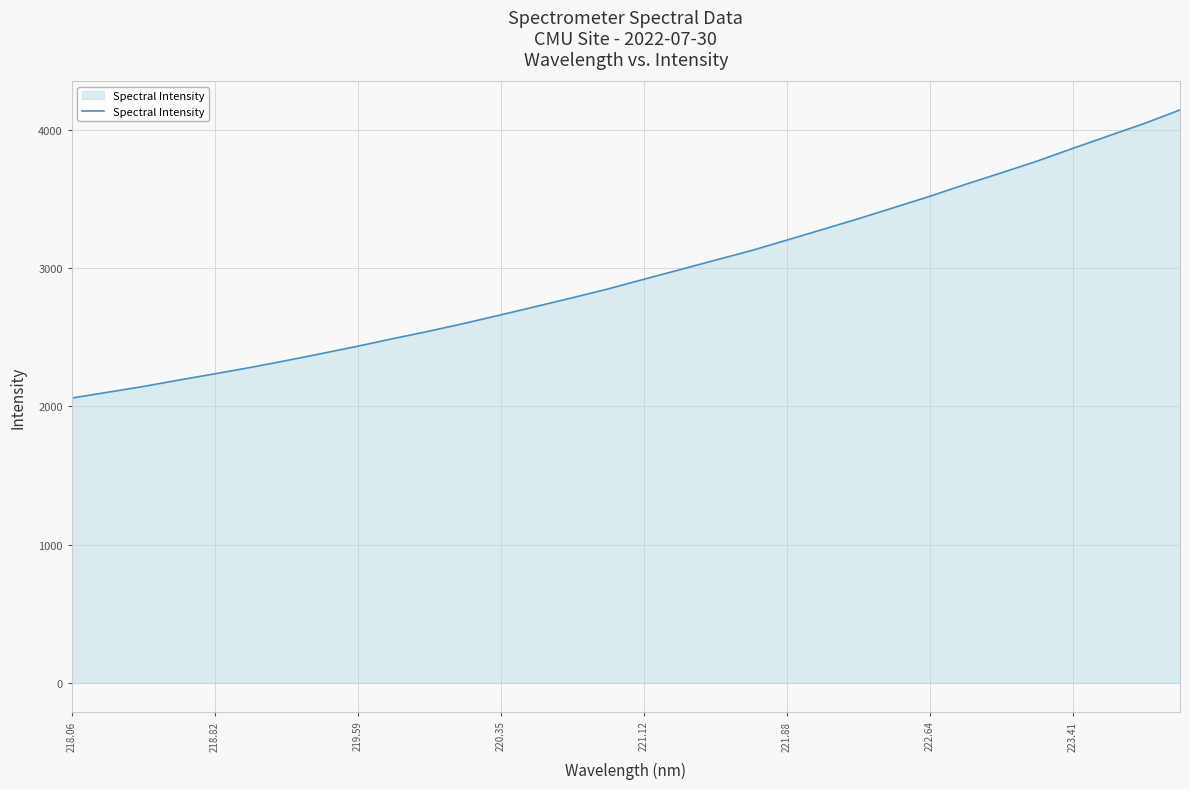

How many values exceed 2920?

16